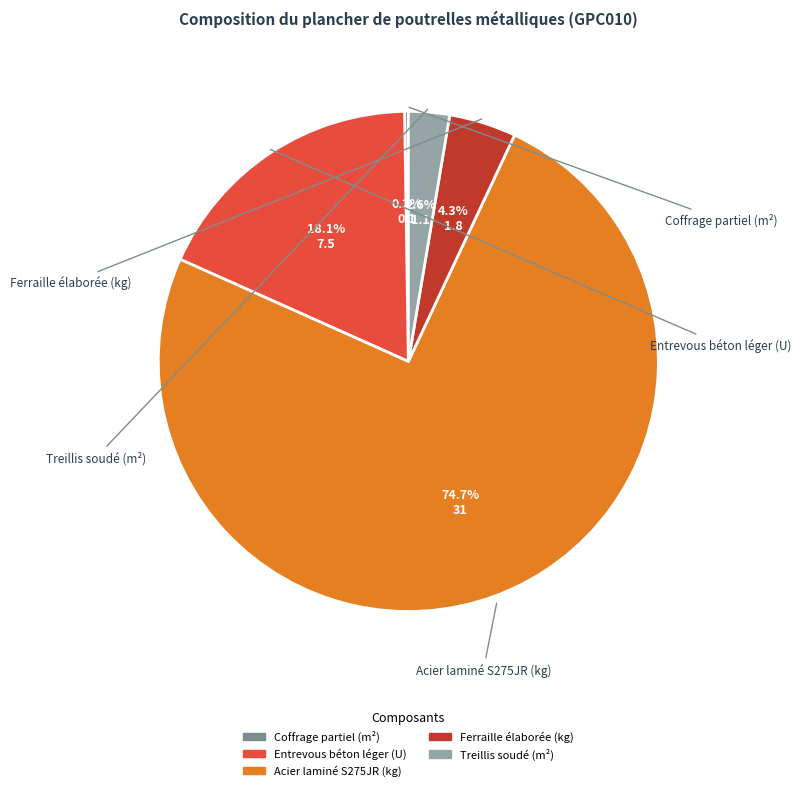

Which has a higher value, Acier laminé S275JR (kg) or Entrevous béton léger (U)?

Acier laminé S275JR (kg)